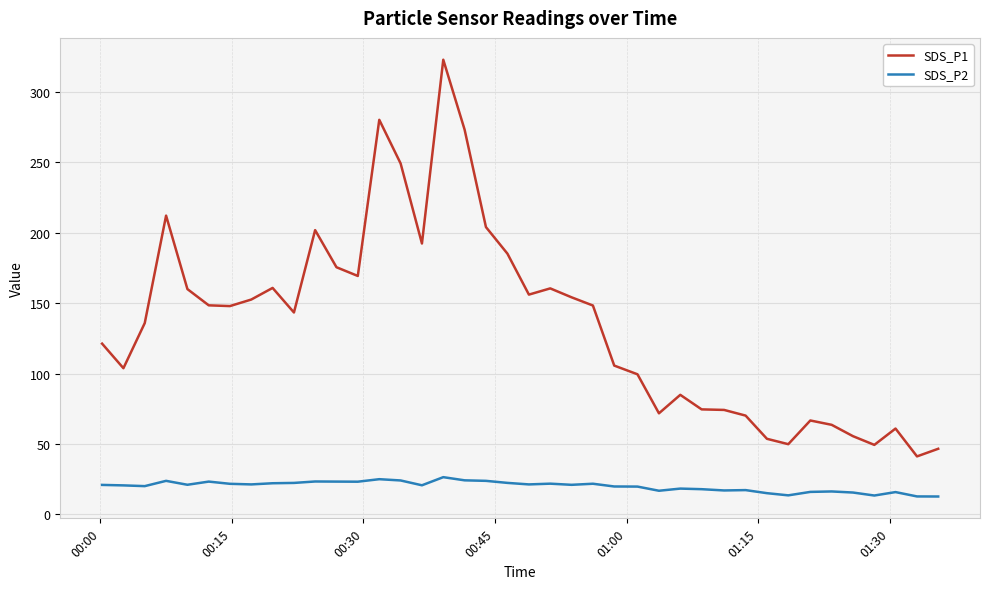

What is the difference between the maximum and minimum values in the SDS_P1 series?

281.8